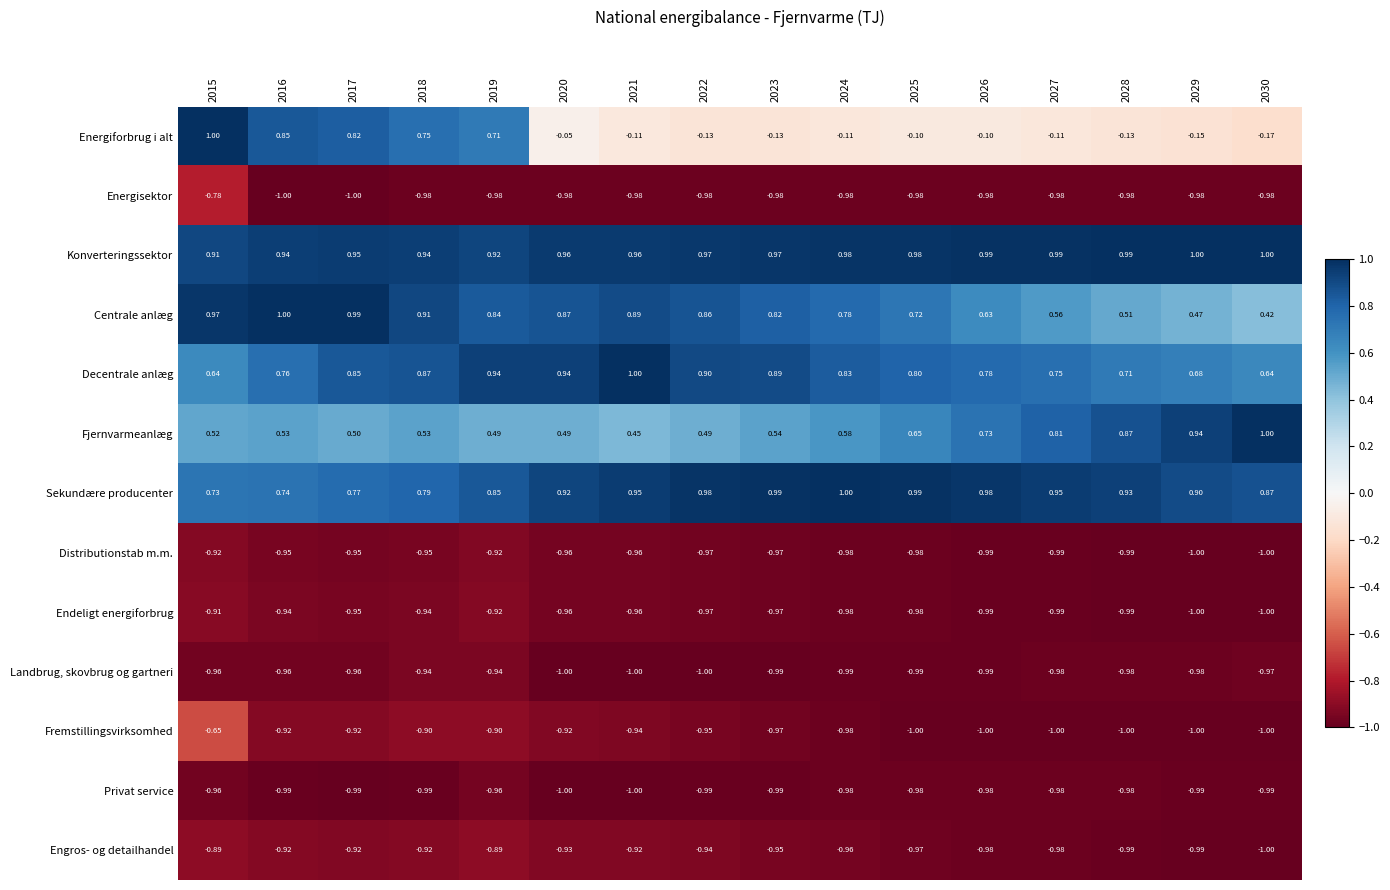

Which series has the largest total across all categories?

Konverteringssektor